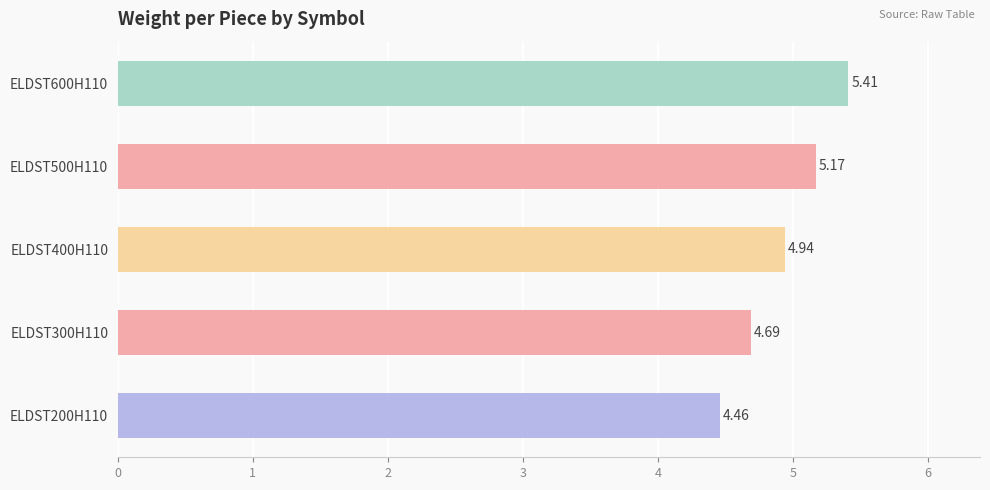

List the labels in order of value, smallest first.

ELDST200H110, ELDST300H110, ELDST400H110, ELDST500H110, ELDST600H110